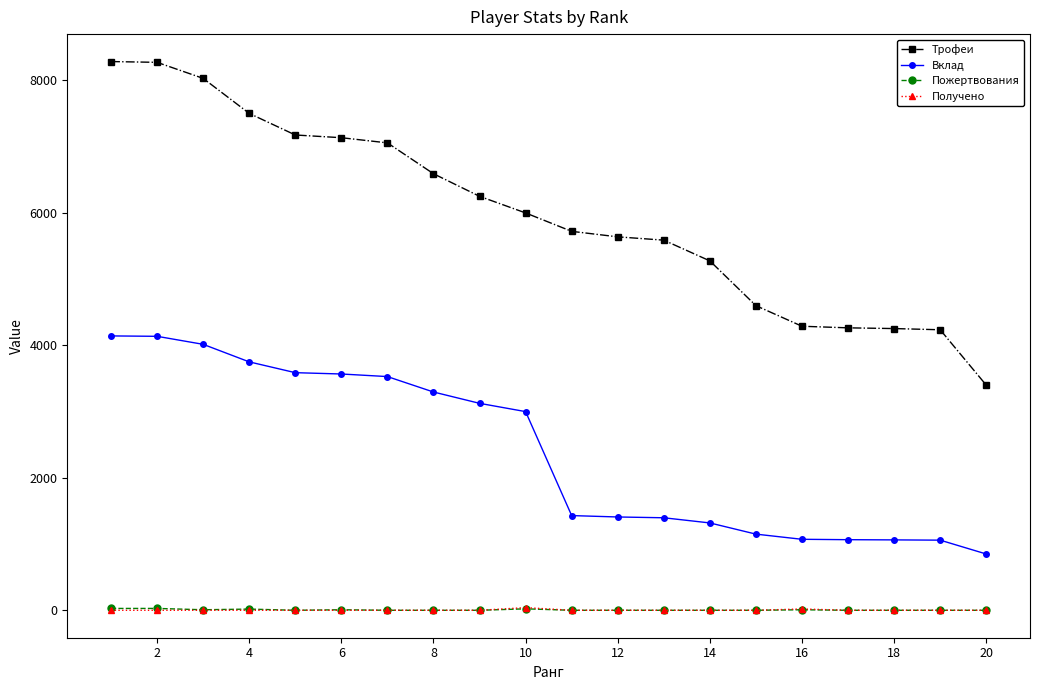

How many series are shown in this chart?

4